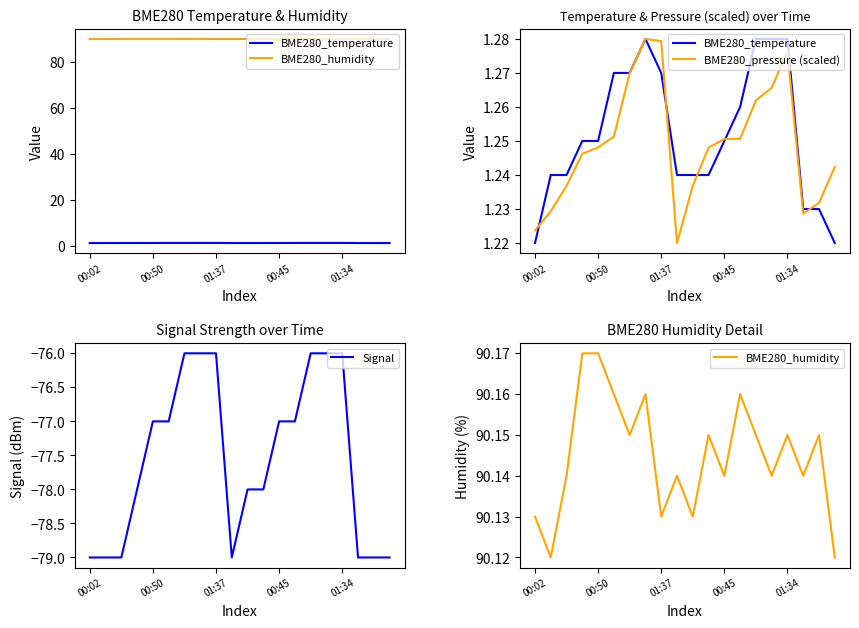

Reading left to right, transcribe all the data shown in this chart.

BME280_temperature: 1.2	1.2	1.2	1.2	1.2	1.3	1.3	1.3	1.3	1.2	1.2	1.2	1.2	1.3	1.3	1.3	1.3	1.2	1.2	1.2
BME280_humidity: 90.1	90.1	90.1	90.2	90.2	90.2	90.2	90.2	90.1	90.1	90.1	90.2	90.1	90.2	90.2	90.1	90.2	90.1	90.2	90.1
BME280_pressure (scaled): 1.2	1.2	1.2	1.2	1.2	1.3	1.3	1.3	1.3	1.2	1.2	1.2	1.3	1.3	1.3	1.3	1.3	1.2	1.2	1.2
Signal: -79.0	-79.0	-79.0	-78.0	-77.0	-77.0	-76.0	-76.0	-76.0	-79.0	-78.0	-78.0	-77.0	-77.0	-76.0	-76.0	-76.0	-79.0	-79.0	-79.0